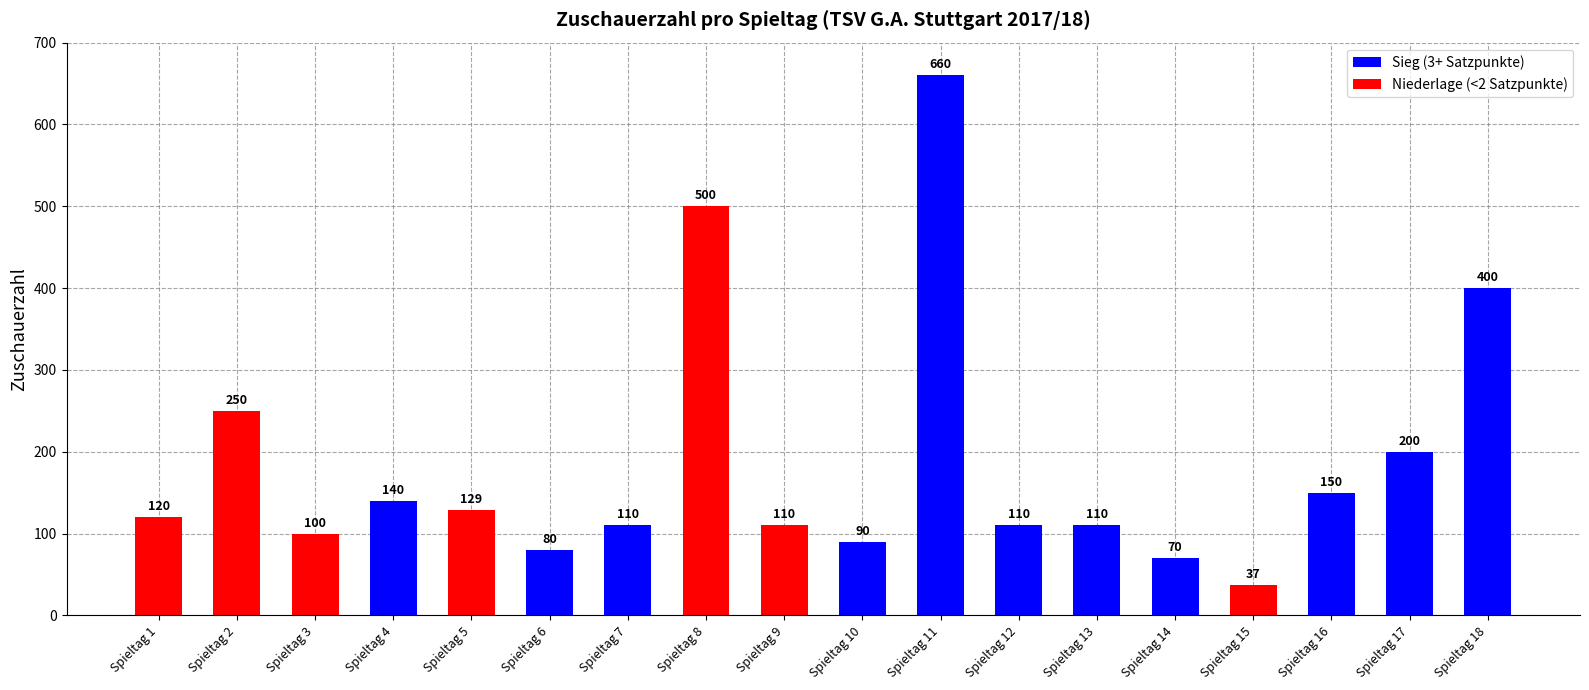

Which category has the lowest value across all series?

Spieltag 15